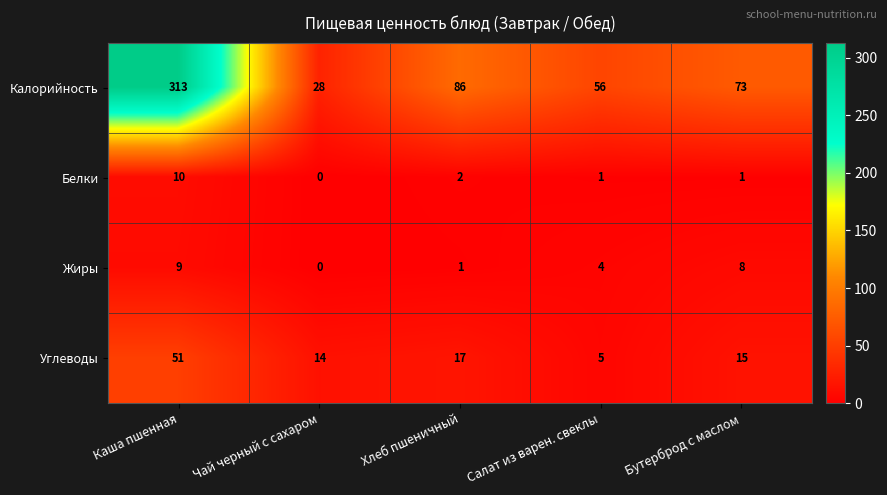

What is the difference between the maximum and minimum values in the Белки series?

10